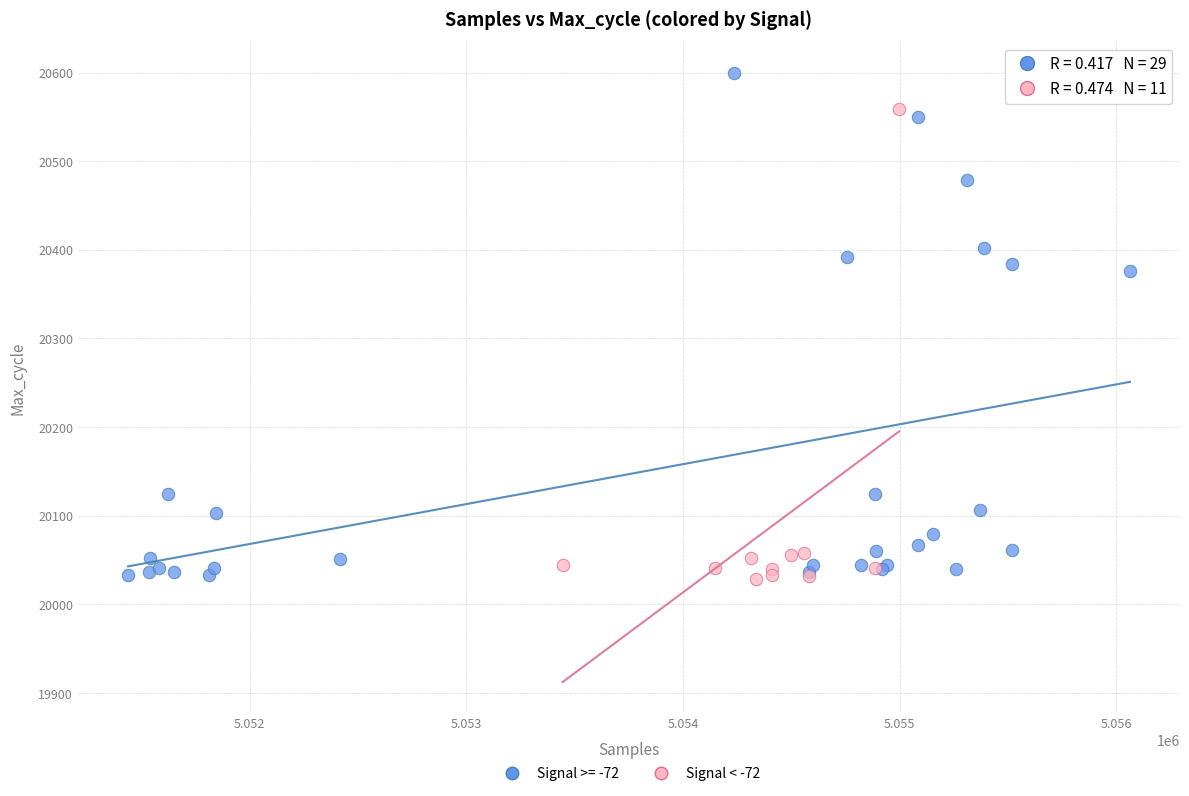

Which series reaches the maximum Y coordinate?

Signal >= -72